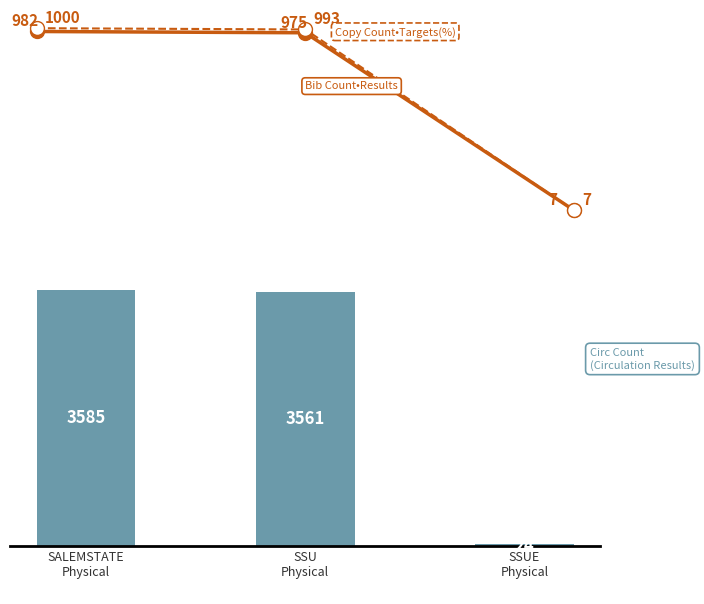

Reading left to right, extract all data points from this chart.

Bib Count•Results: 982	975	7
Copy Count•Targets(%): 1000	993	7
Circ Count: 3585	3561	24